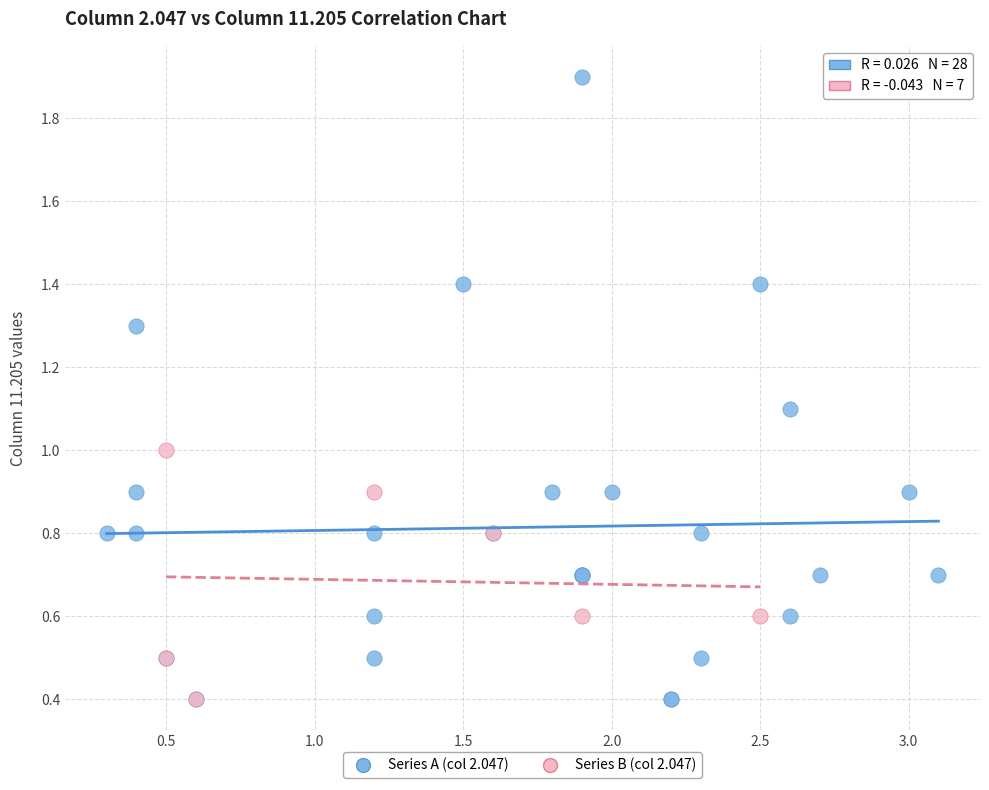

Which series reaches the maximum Y coordinate?

Series A (col 2.047)